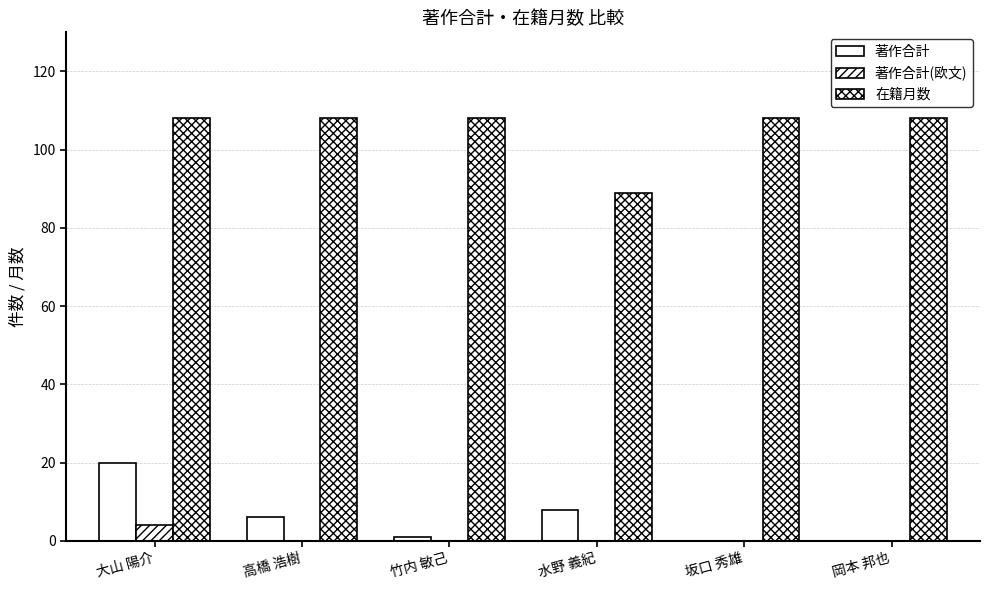

What is the maximum value shown in the chart?

108